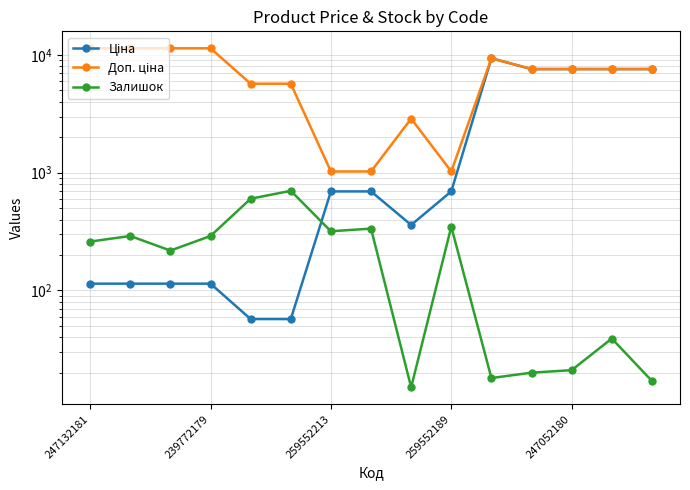

How many lines are shown in the chart?

3